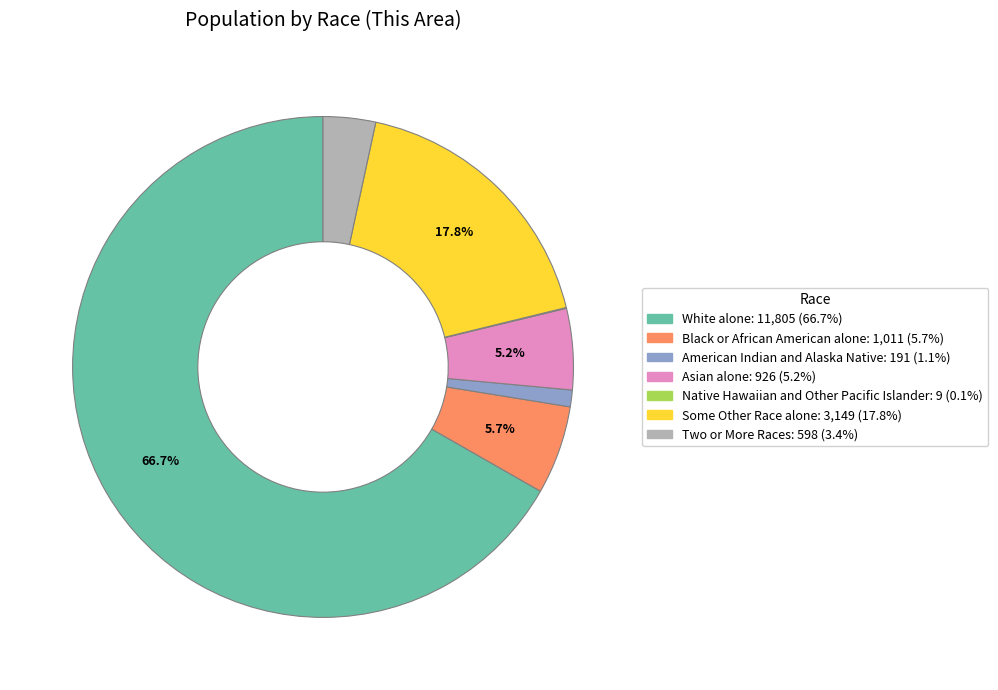

The Some Other Race alone slice represents 9% of the pie. True or false?

False